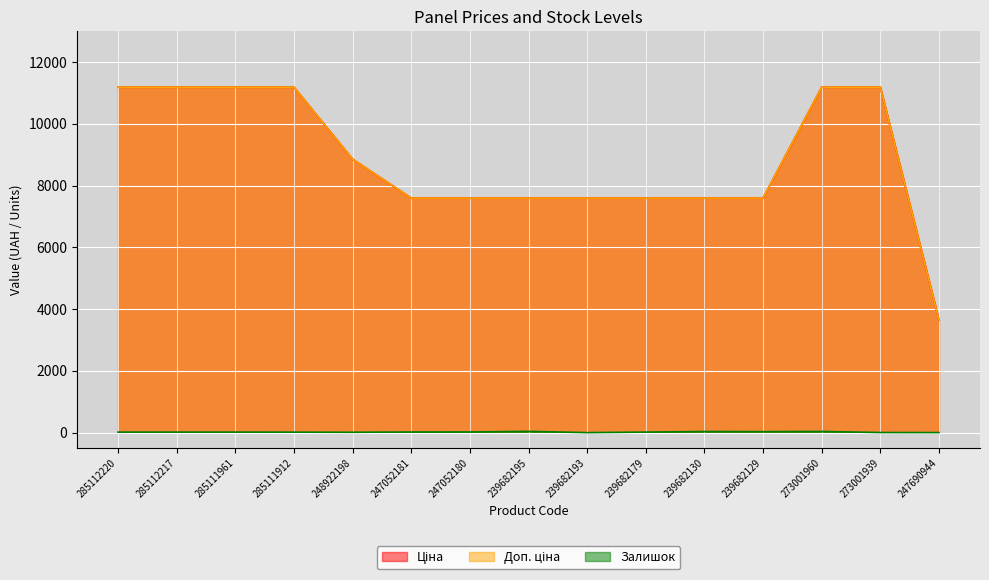

True or false: Ціна and Залишок cross at least once.

False